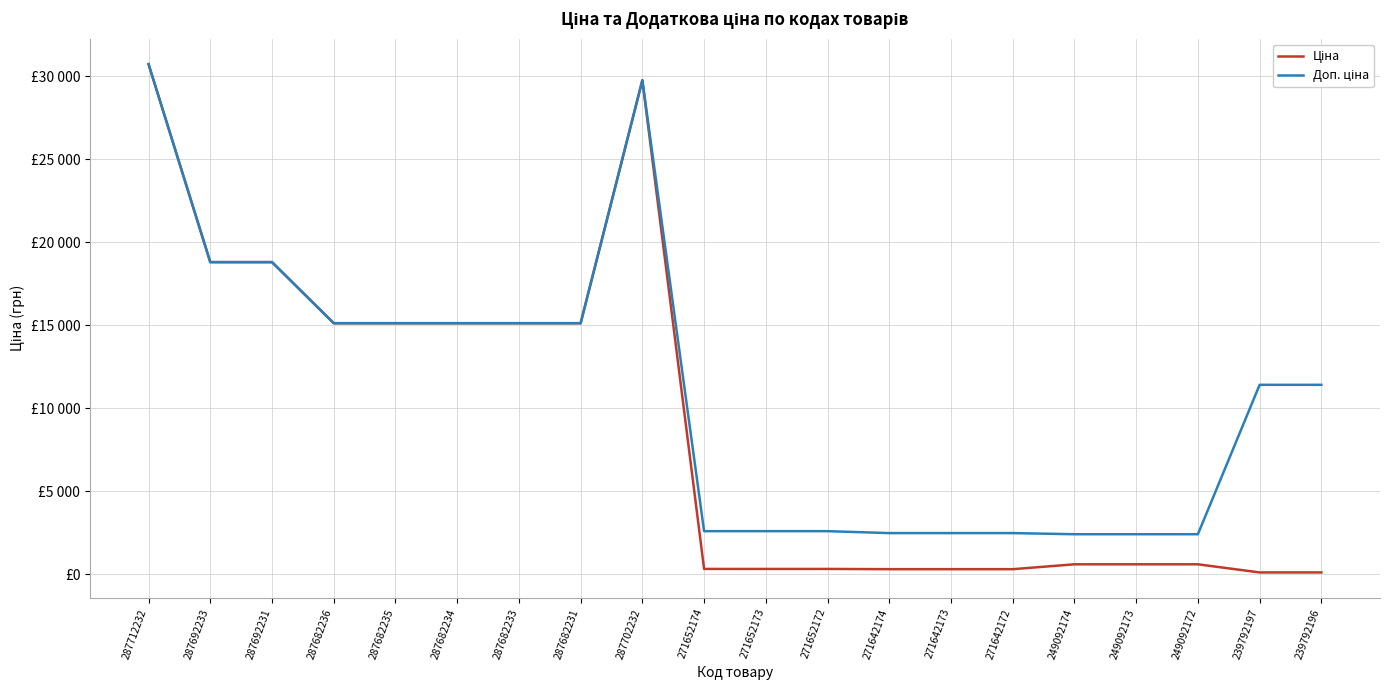

Does the chart display data point markers on the line(s)?

No